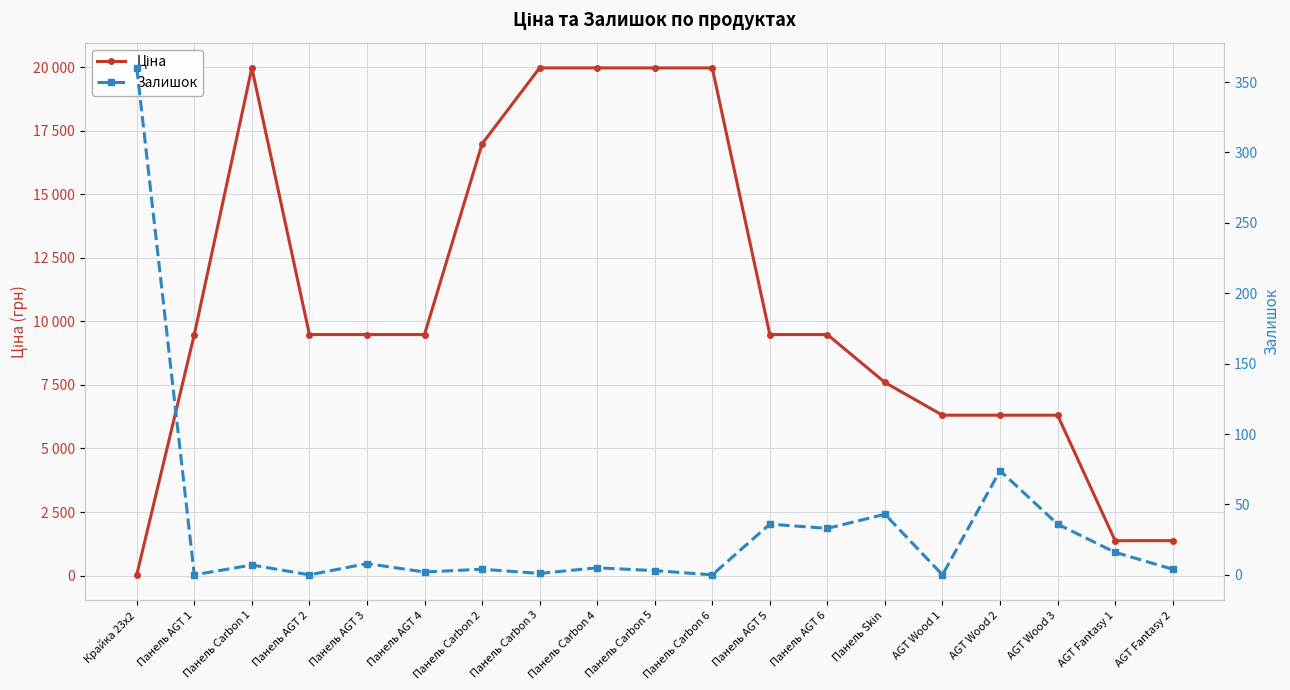

True or false: Ціна has a value of 26409.2 at Панель Carbon 5.

False